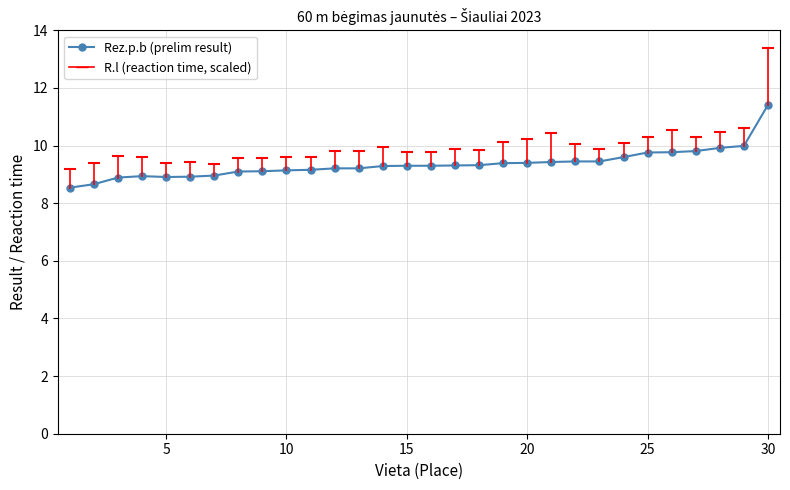

What is the difference between the maximum and minimum values?

2.9